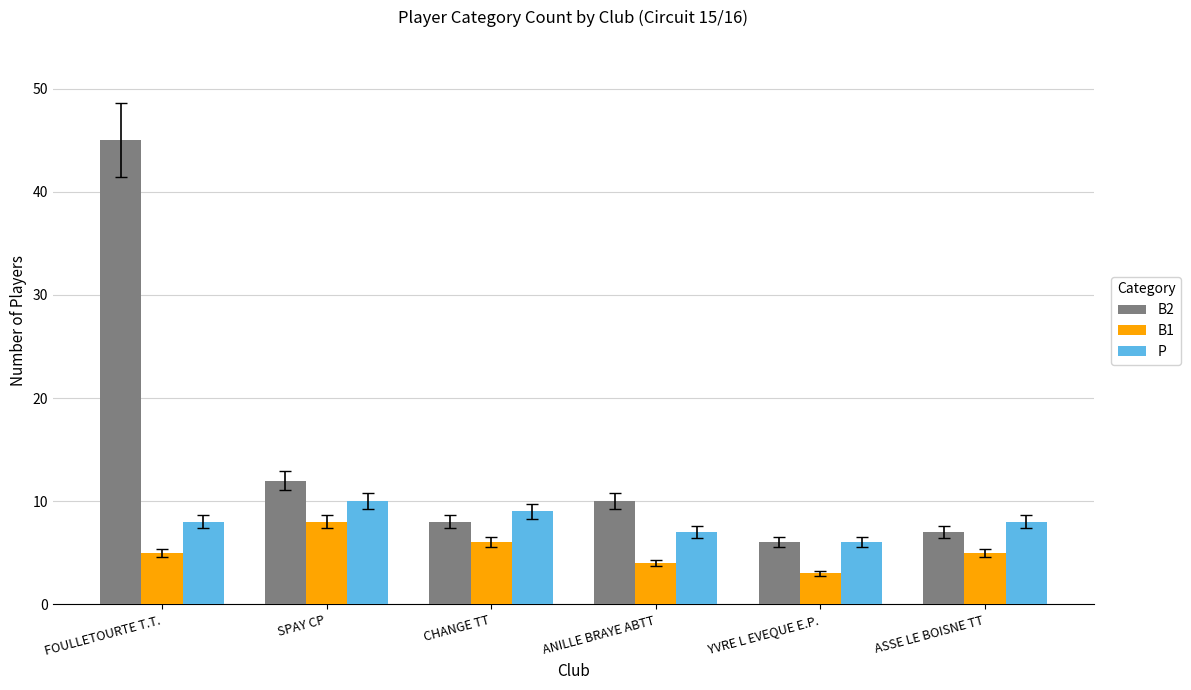

Reading right to left, what are all the values shown in this chart?

B2: ASSE LE BOISNE TT=7	YVRE L EVEQUE E.P.=6	ANILLE BRAYE ABTT=10	CHANGE TT=8	SPAY CP=12	FOULLETOURTE T.T.=45
B1: ASSE LE BOISNE TT=5	YVRE L EVEQUE E.P.=3	ANILLE BRAYE ABTT=4	CHANGE TT=6	SPAY CP=8	FOULLETOURTE T.T.=5
P: ASSE LE BOISNE TT=8	YVRE L EVEQUE E.P.=6	ANILLE BRAYE ABTT=7	CHANGE TT=9	SPAY CP=10	FOULLETOURTE T.T.=8